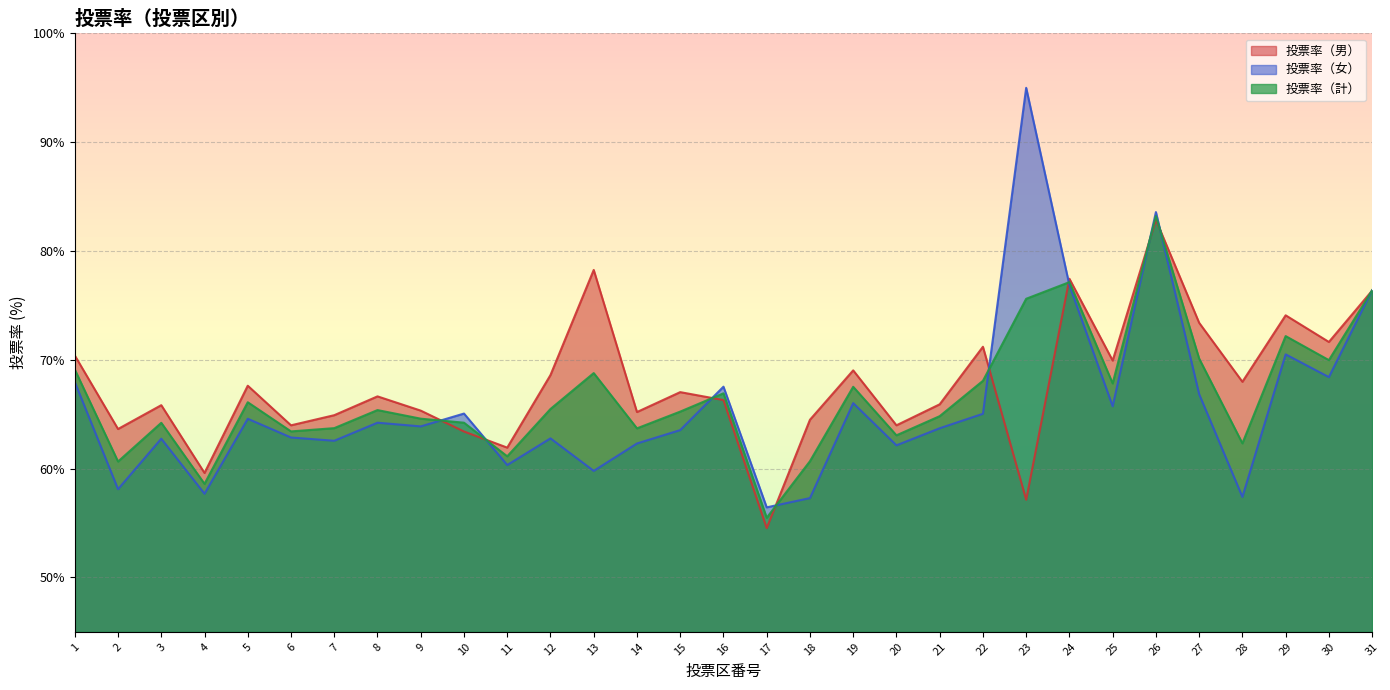

The value of 投票率（計） at 13 is 68.8. True or false?

True